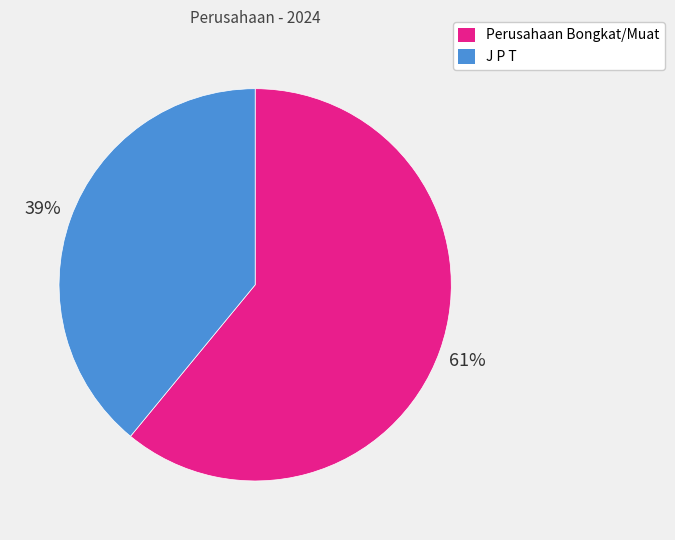

To the nearest percent, what is the difference between the J P T and Perusahaan Bongkat/Muat slice percentages?

22%